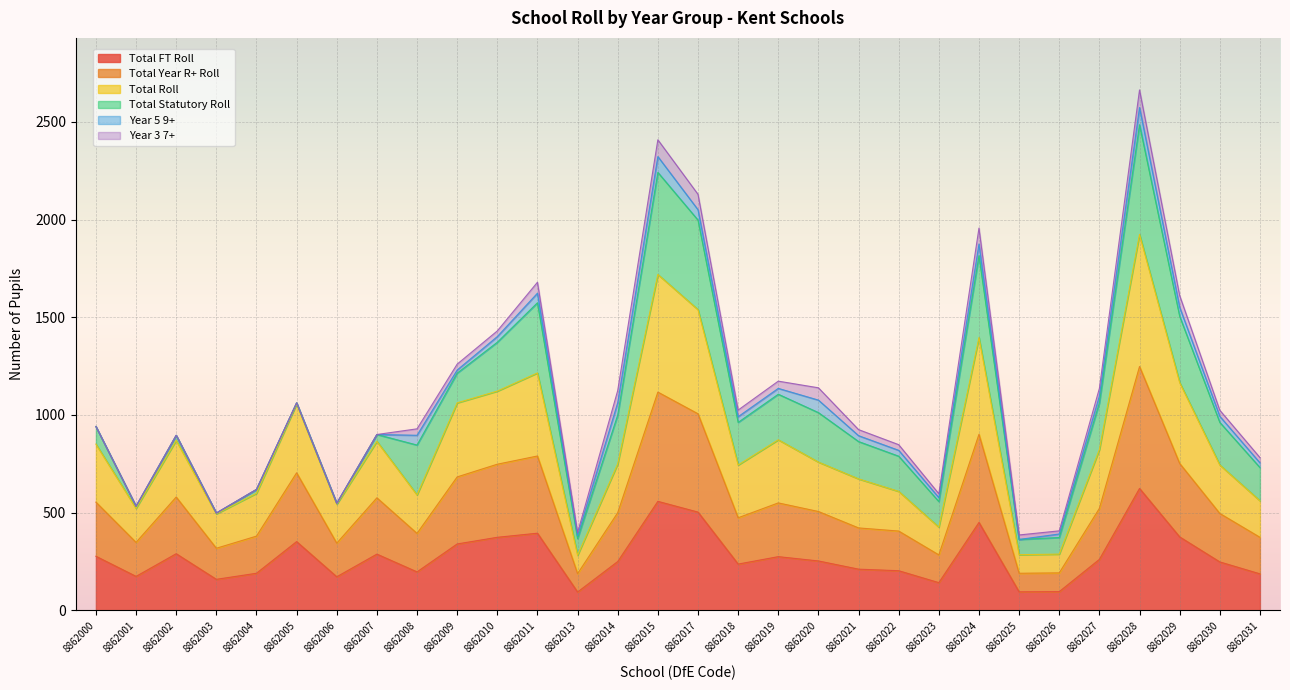

Does the chart display data point markers on the line(s)?

No